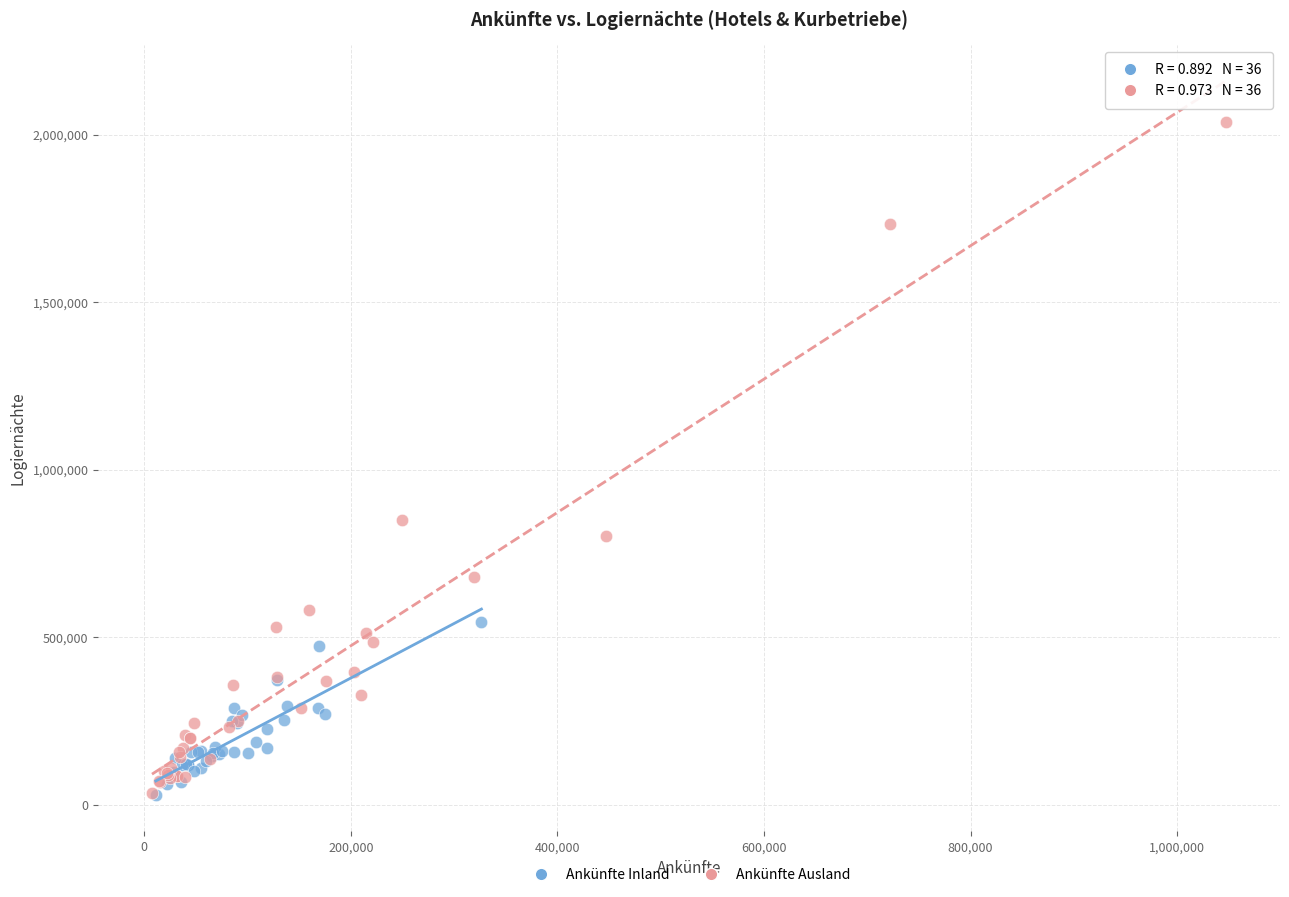

Which series contains the highest Y value?

Ankünfte Ausland